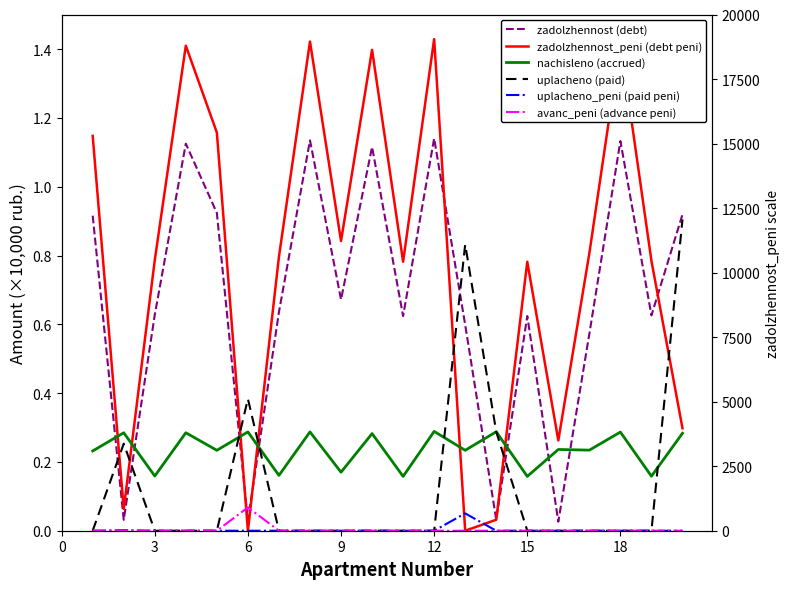

How many intersections are there between uplacheno (paid) and zadolzhennost (debt)?

6